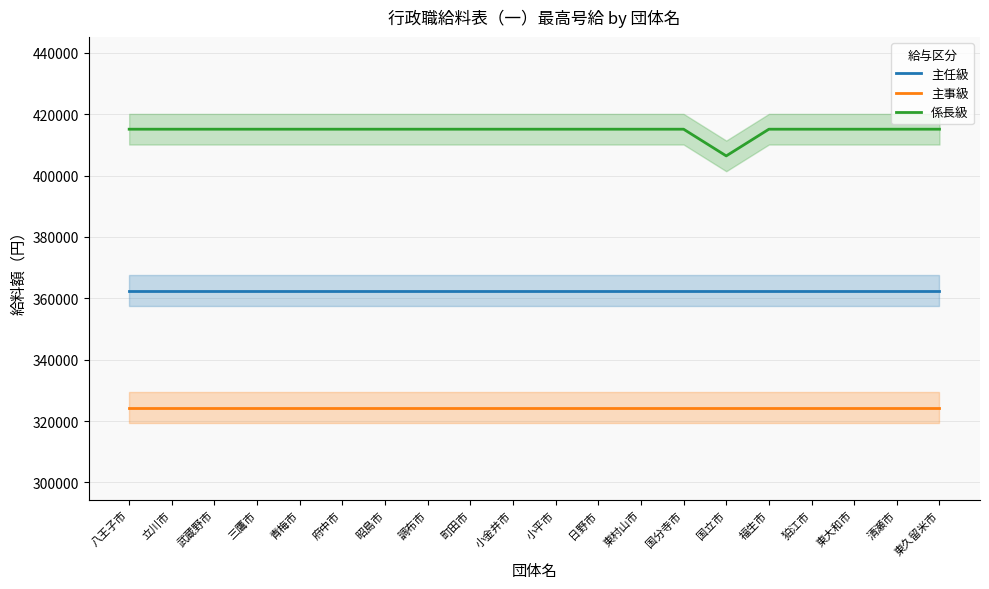

What is the difference between the highest and lowest values at 清瀬市?

90800